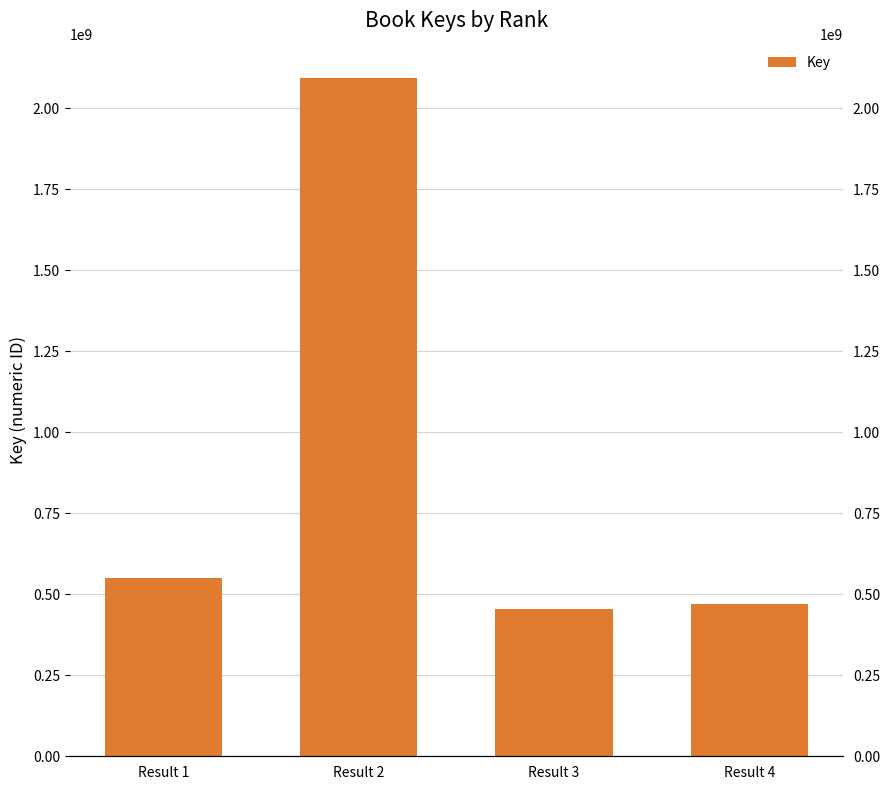

Reading left to right, list all the values displayed in this chart.

551187946	2094181786	452933368	470537775